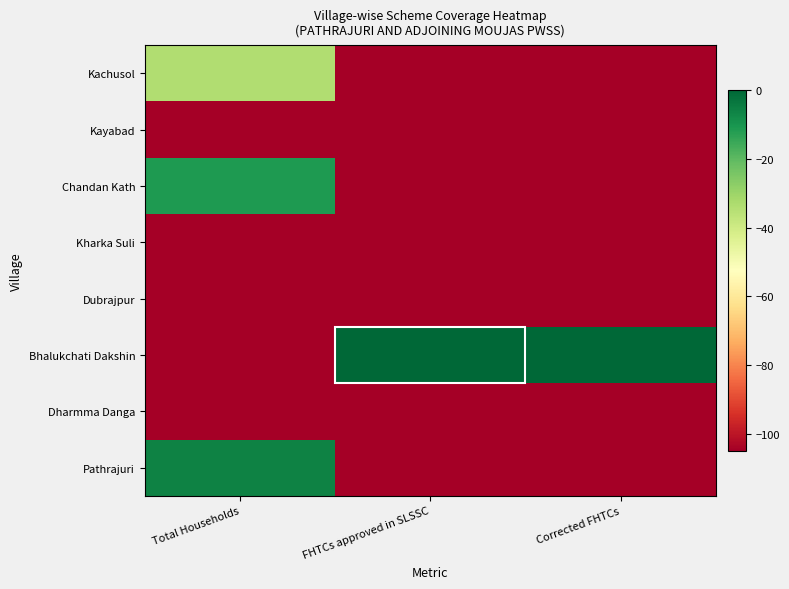

Reading left to right, extract all data points from this chart.

Kachusol: Total Households=-33.9	FHTCs approved in SLSSC=-105.0	Corrected FHTCs=-105.0
Kayabad: Total Households=-105.0	FHTCs approved in SLSSC=-105.0	Corrected FHTCs=-105.0
Chandan Kath: Total Households=-11.1	FHTCs approved in SLSSC=-105.0	Corrected FHTCs=-105.0
Kharka Suli: Total Households=-105.0	FHTCs approved in SLSSC=-105.0	Corrected FHTCs=-105.0
Dubrajpur: Total Households=-105.0	FHTCs approved in SLSSC=-105.0	Corrected FHTCs=-105.0
Bhalukchati Dakshin: Total Households=-105.0	FHTCs approved in SLSSC=0.0	Corrected FHTCs=0.0
Dharmma Danga: Total Households=-105.0	FHTCs approved in SLSSC=-105.0	Corrected FHTCs=-105.0
Pathrajuri: Total Households=-5.9	FHTCs approved in SLSSC=-105.0	Corrected FHTCs=-105.0